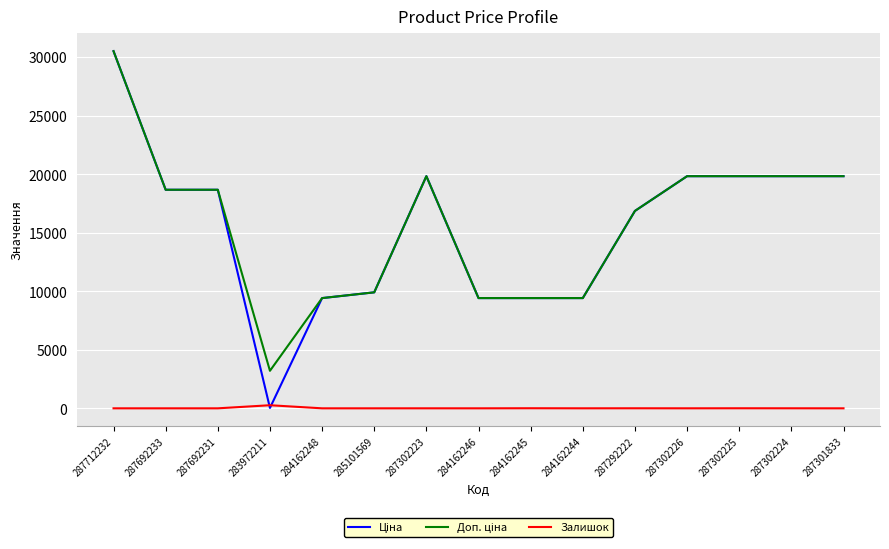

Which label corresponds to the largest value in the chart?

287712232